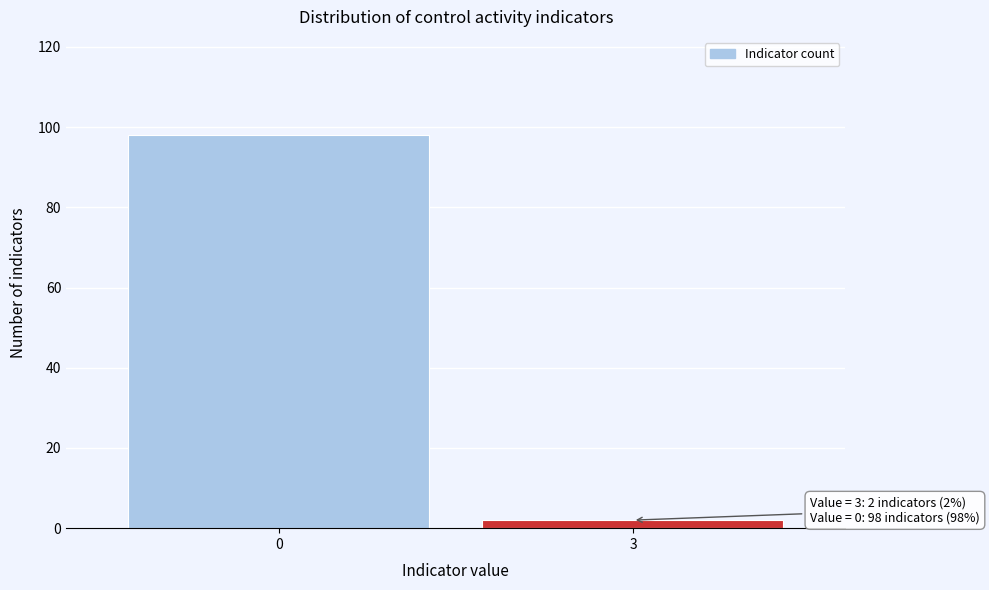

Reading left to right, list all the values displayed in this chart.

98	2